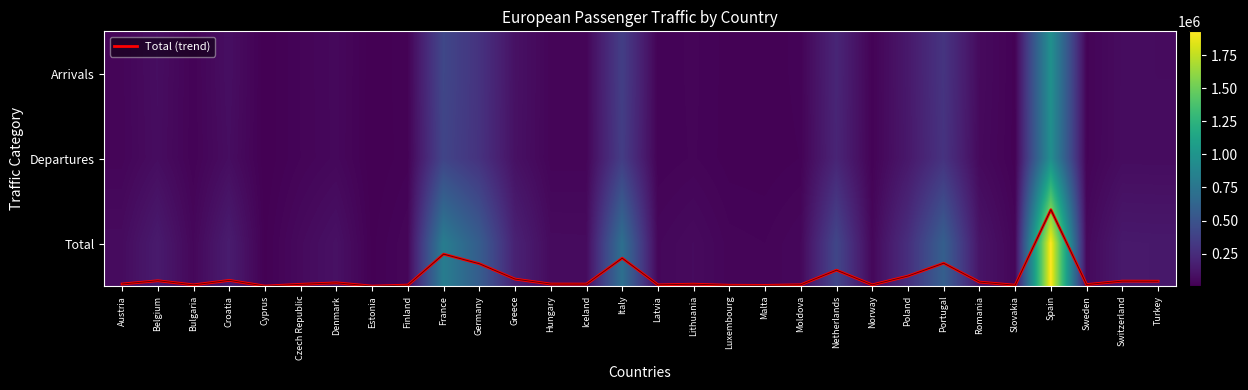

What is the spread (max minus min) of values at Austria?

62323.5